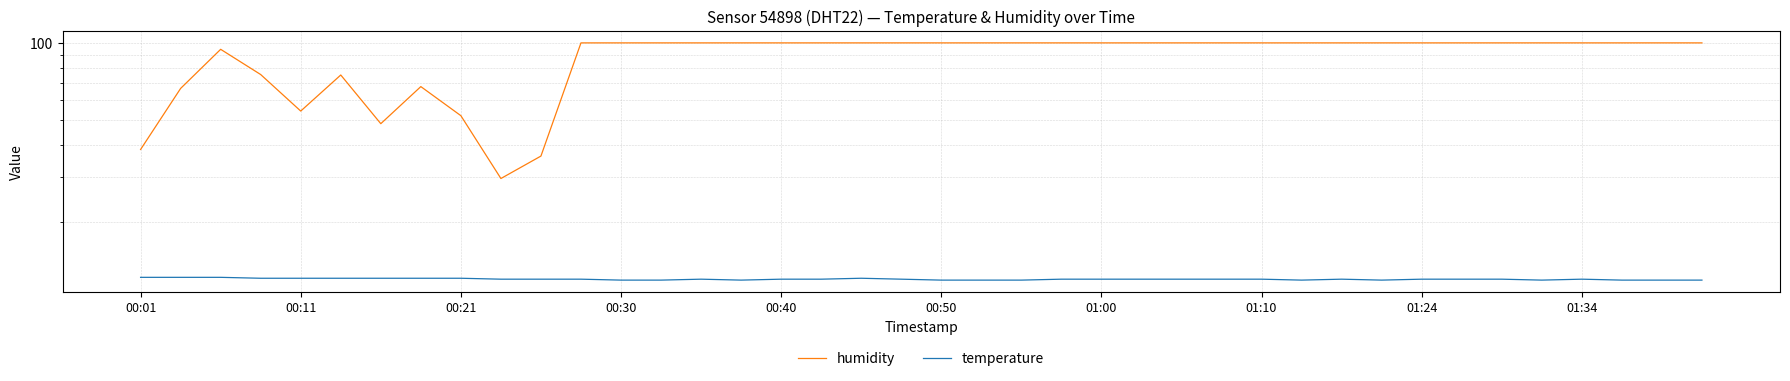

What is the value of the temperature point at the 37th from the left?

12.0